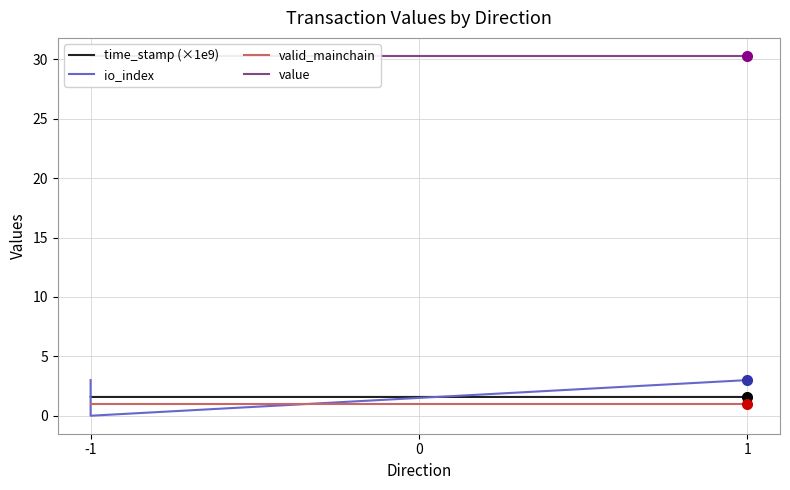

At 1, list the series in order from largest to smallest.

value, io_index, time_stamp (×1e9), valid_mainchain